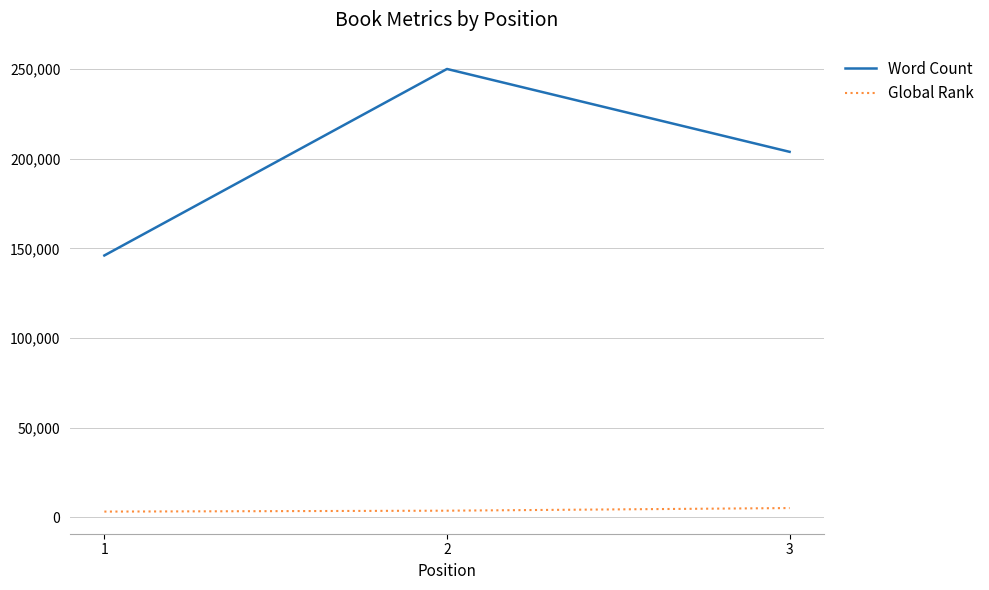

How many distinct data groups are displayed?

2